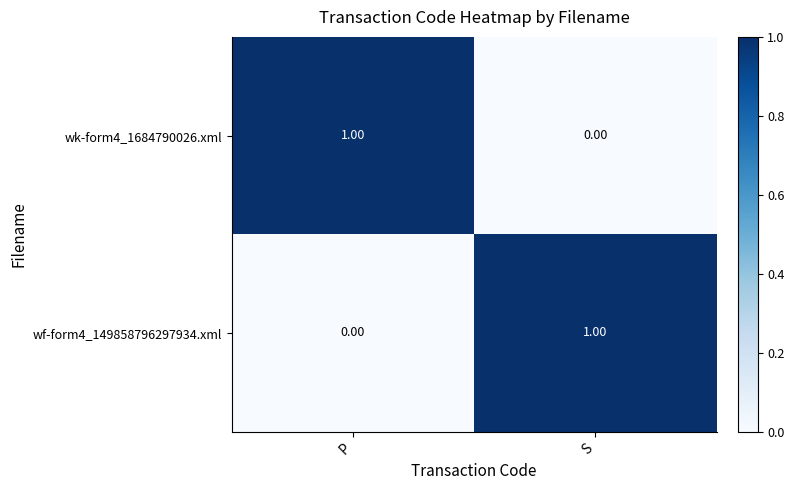

Is the value of wf-form4_149858796297934.xml at P greater than the value of wk-form4_1684790026.xml at P?

No